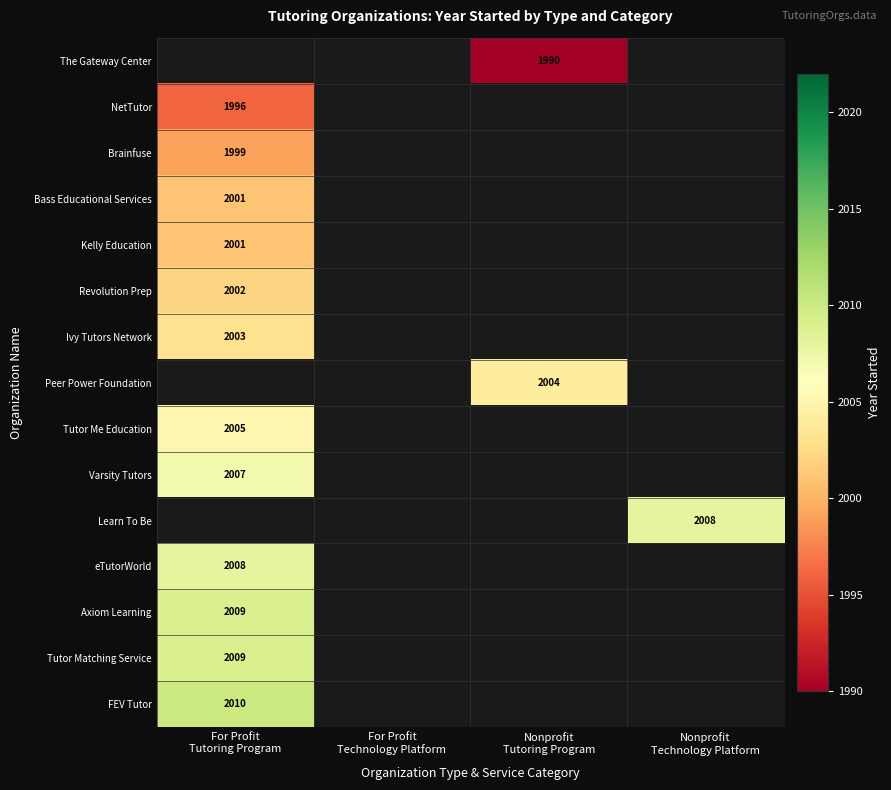

Rank the series by their maximum value, from lowest to highest.

The Gateway Center, NetTutor, Brainfuse, Bass Educational Services, Kelly Education, Revolution Prep, Ivy Tutors Network, Peer Power Foundation, Tutor Me Education, Varsity Tutors, Learn To Be, eTutorWorld, Axiom Learning, Tutor Matching Service, FEV Tutor